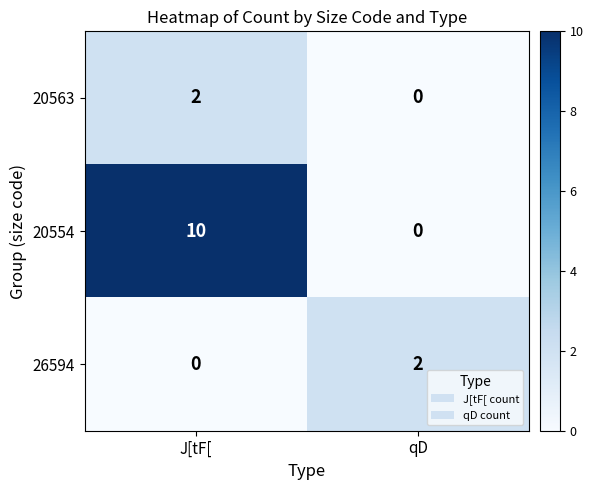

At which label is 26594 closest to 1?

J[tF[